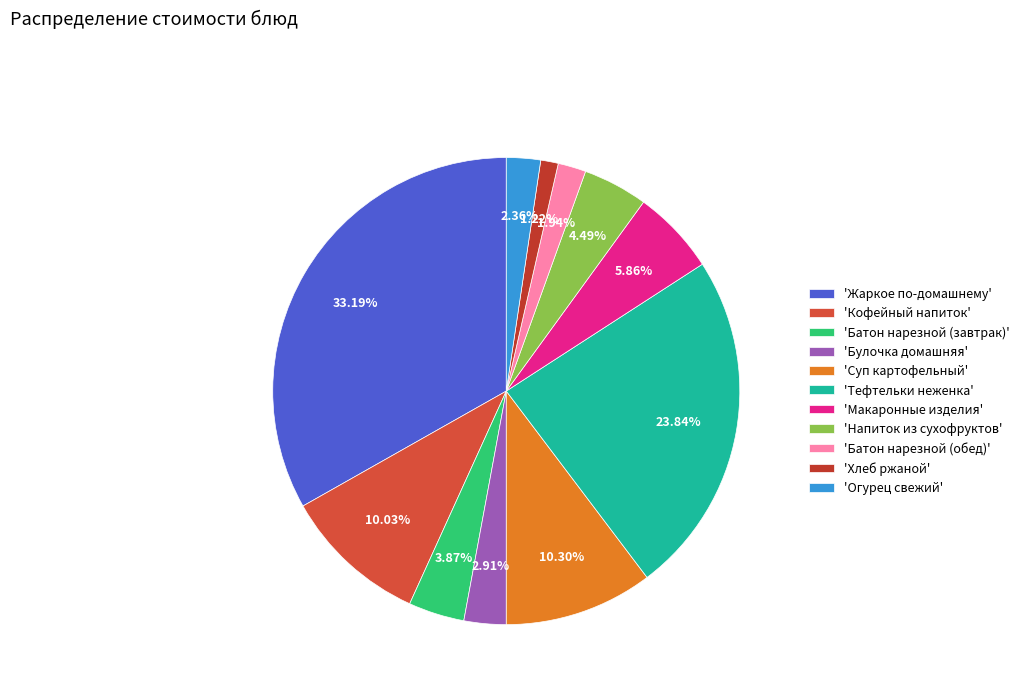

Rank the categories by value from highest to lowest.

Жаркое по-домашнему, Тефтельки неженка, Суп картофельный, Кофейный напиток, Макаронные изделия, Напиток из сухофруктов, Батон нарезной (завтрак), Булочка домашняя, Огурец свежий, Батон нарезной (обед), Хлеб ржаной